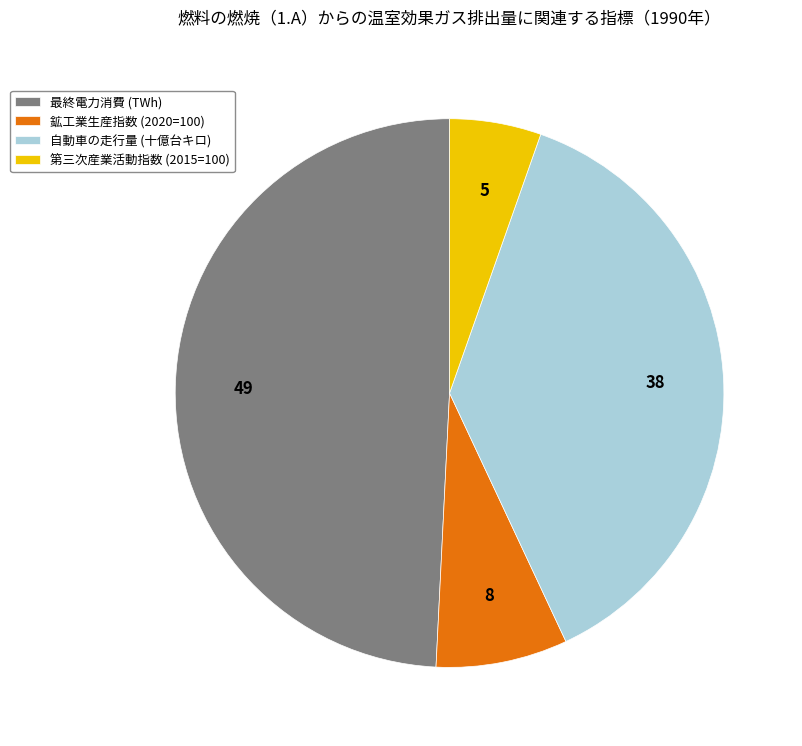

Which category has the smallest portion of the pie?

第三次産業活動指数 (2015=100)